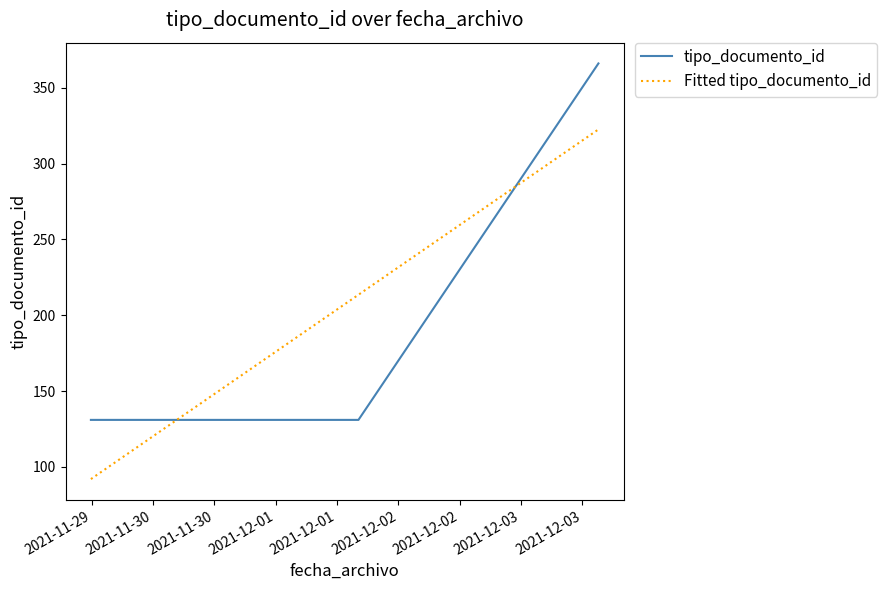

The value at 2021-11-29 11:49:49 is 33. True or false?

False